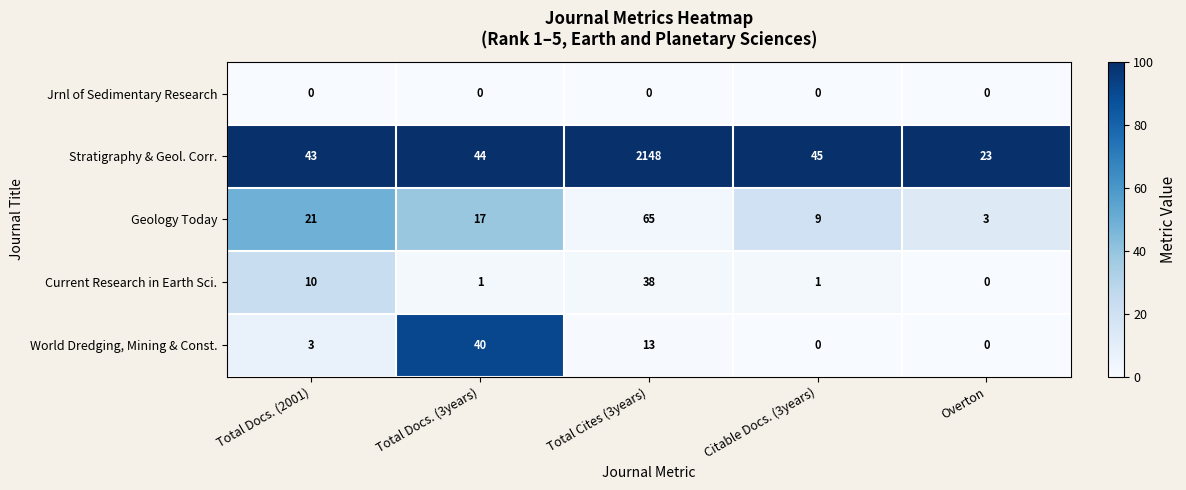

Which series changed the most between Total Docs. (3years) and Overton?

World Dredging, Mining & Const.